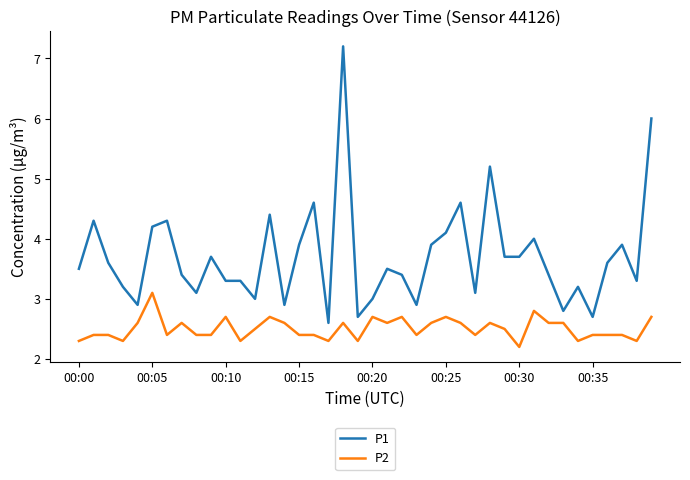

What is the highest value of the P2 series?

3.1